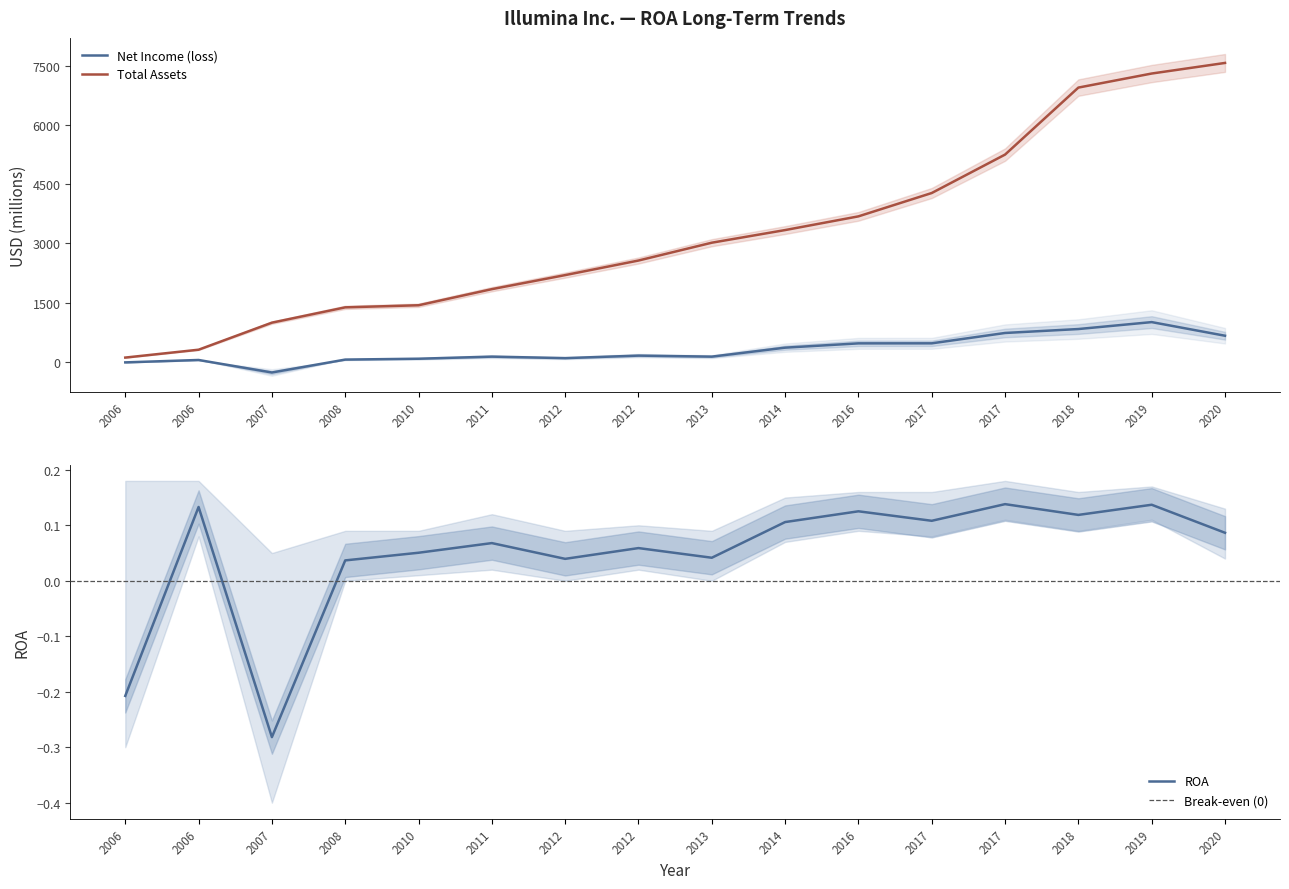

True or false: Net Income (loss) and Total Assets intersect in this chart.

False